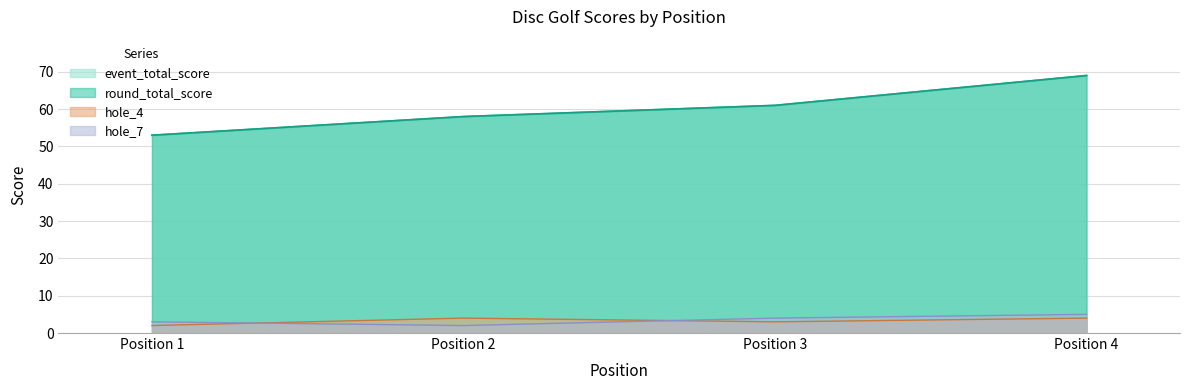

How many lines are shown in the chart?

4